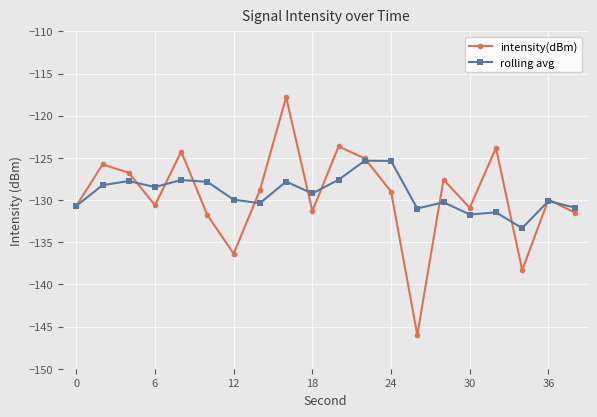

What is the difference between the maximum and second lowest values in the rolling avg series?

6.4